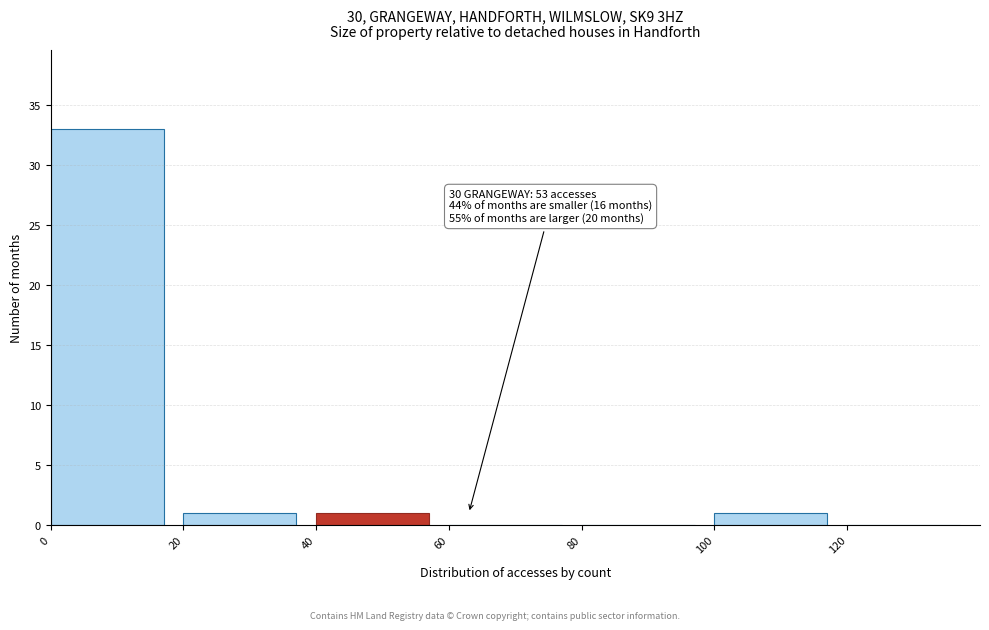

Over which range of the x-axis is the bar tallest?

0 to 20